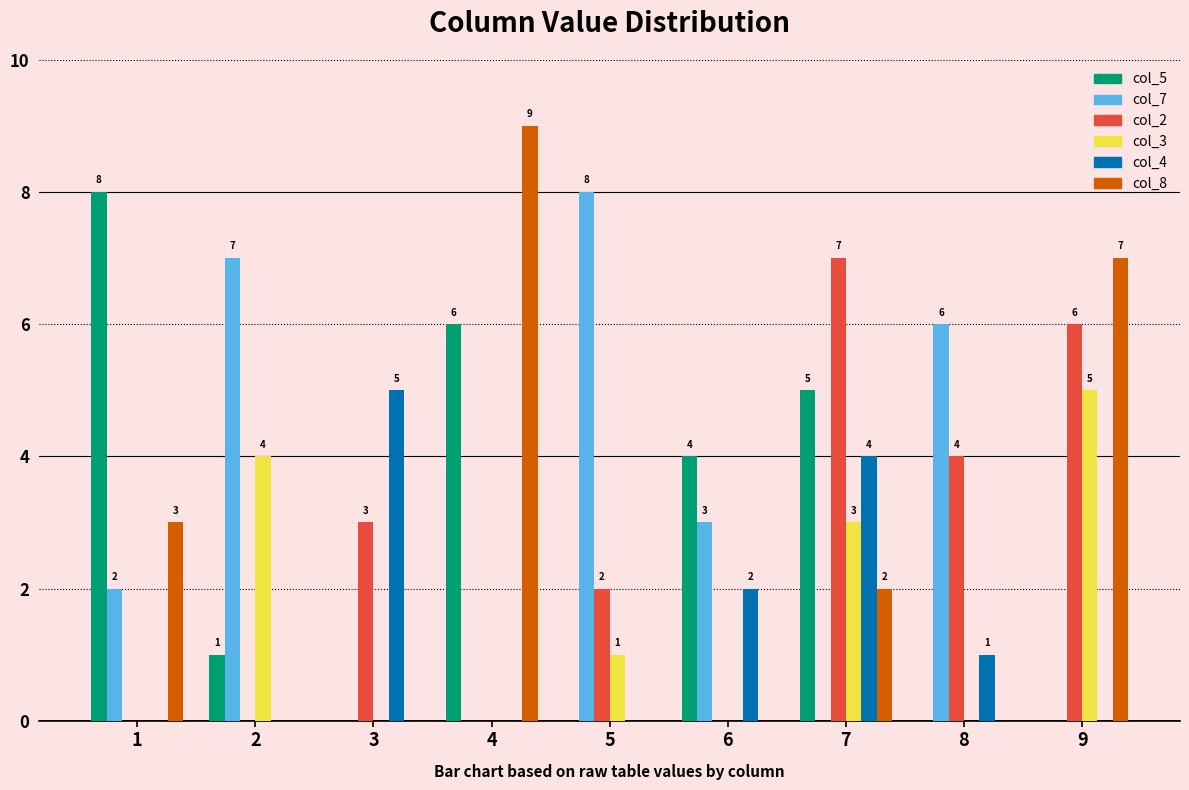

What is the maximum value shown in the chart?

9